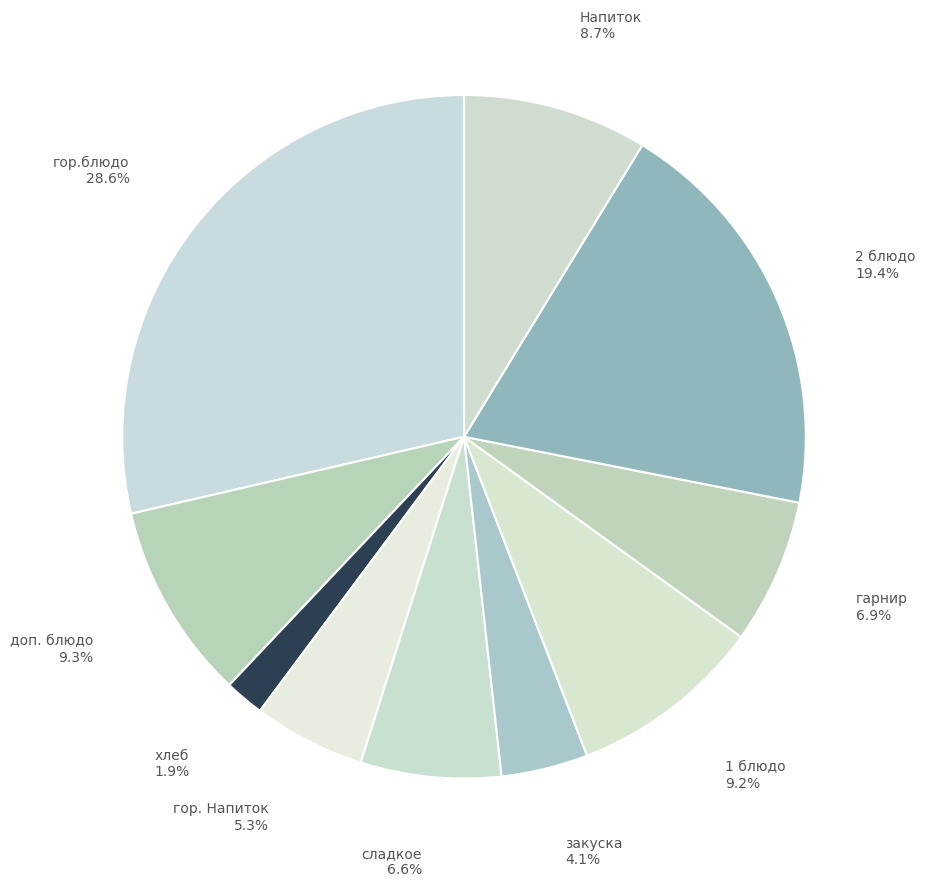

How many segments does this pie chart have?

10